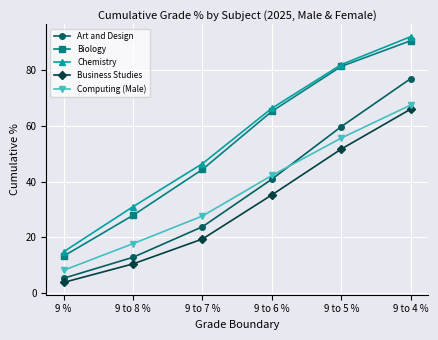

Rank the series by their maximum value, from lowest to highest.

Business Studies, Computing (Male), Art and Design, Biology, Chemistry